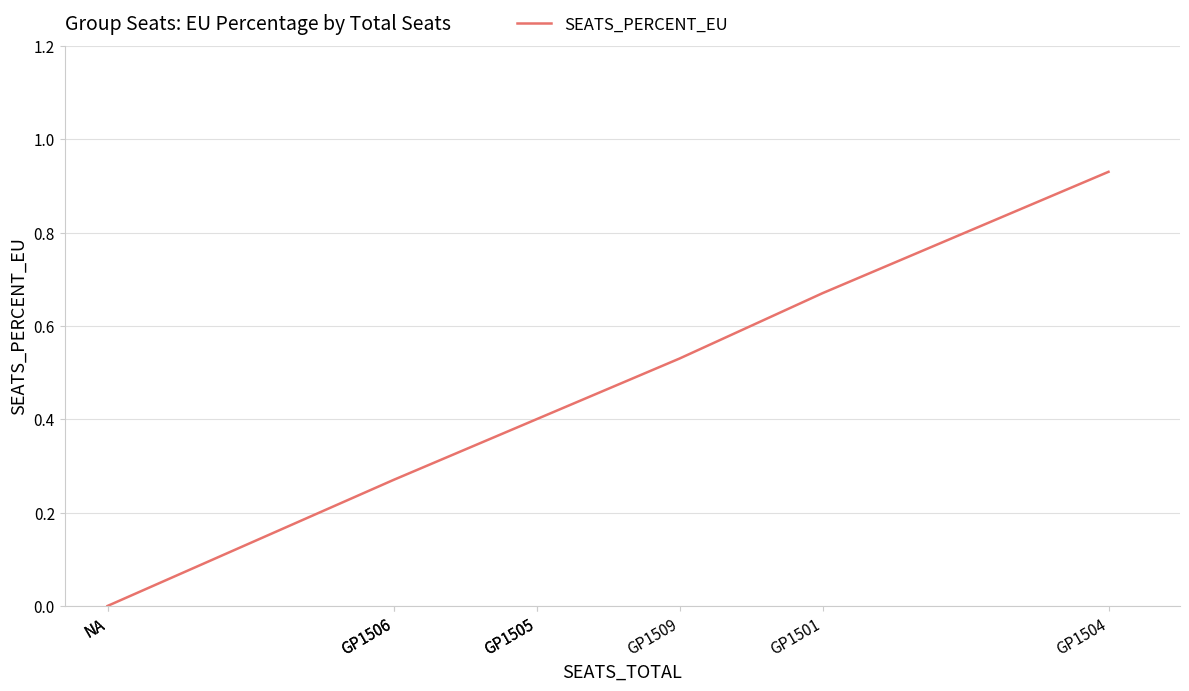

At which label is the value closest to 0?

NA